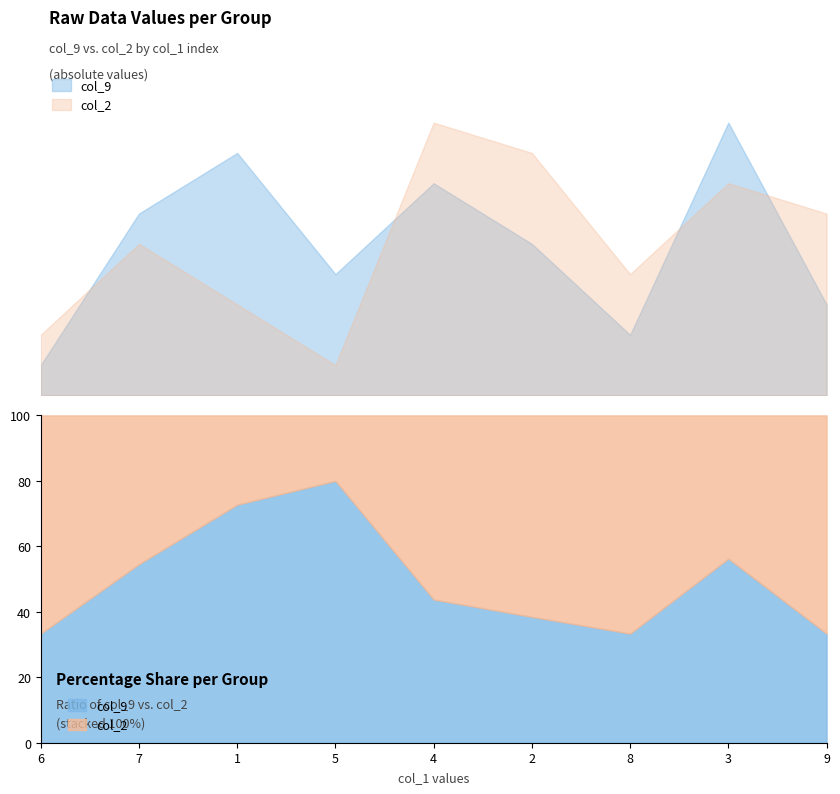

Does the chart display data point markers on the line(s)?

No